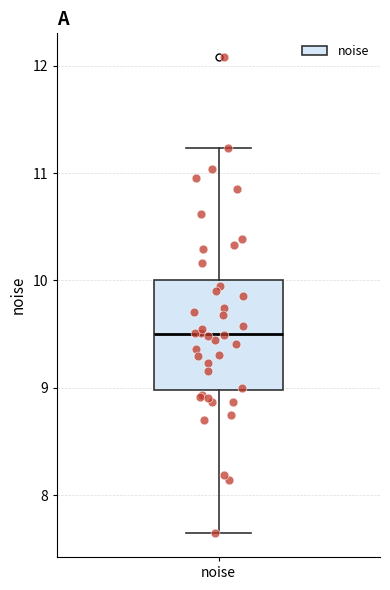

Where does the median line of the box for noise sit on the y-axis? The values are not printed on the chart, so give them approximately, as read against the axis.

9.5